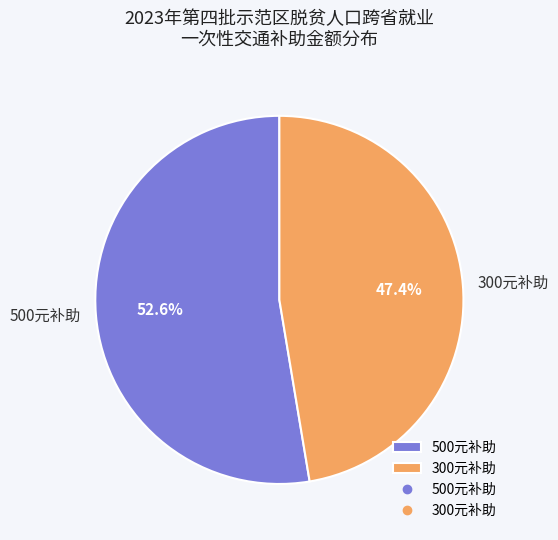

Does 500元补助 account for over 50% of the chart?

Yes